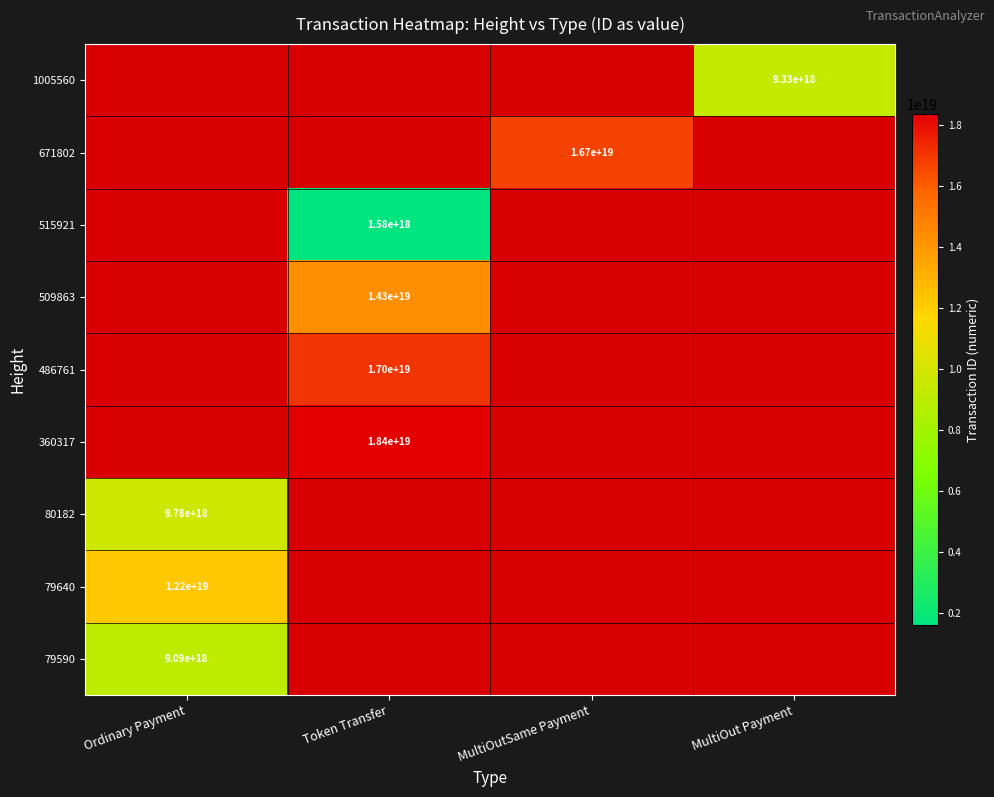

Is it true that 79640 equals 6834848242801354752 at Ordinary Payment?

False